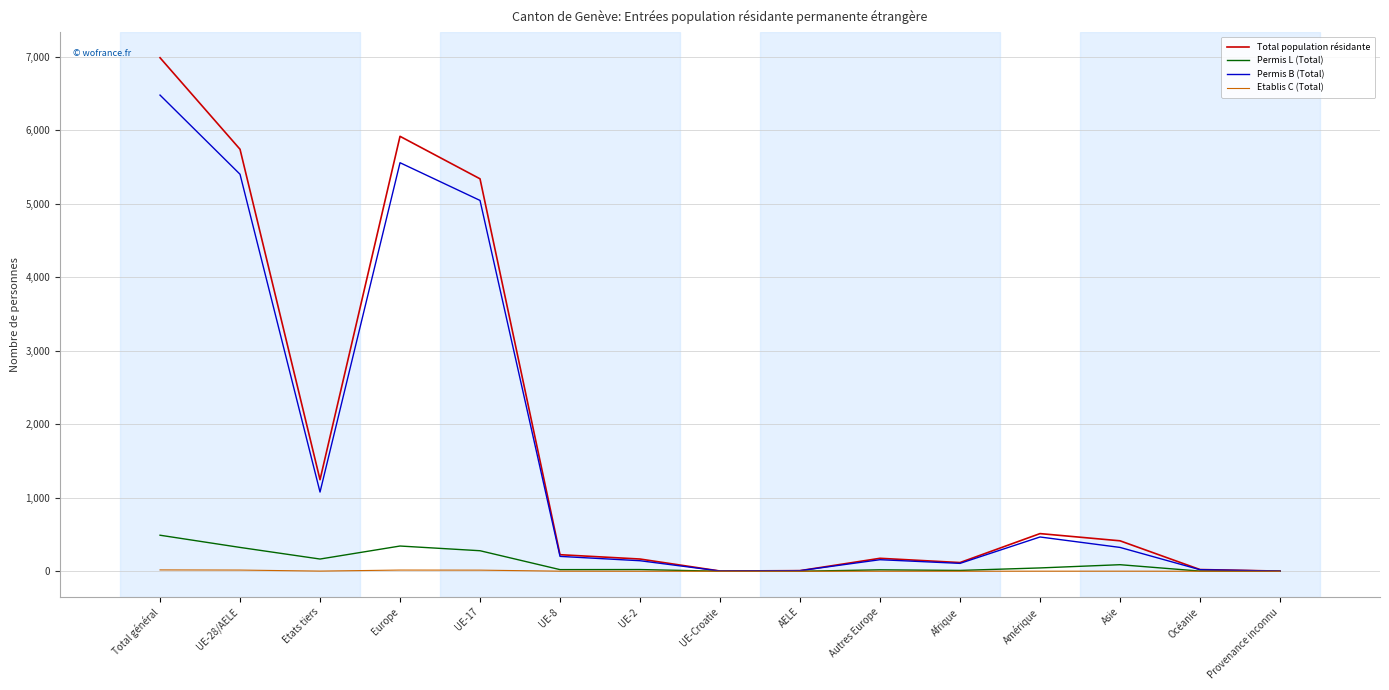

What is the difference between the highest and lowest values at Provenance inconnu?

2